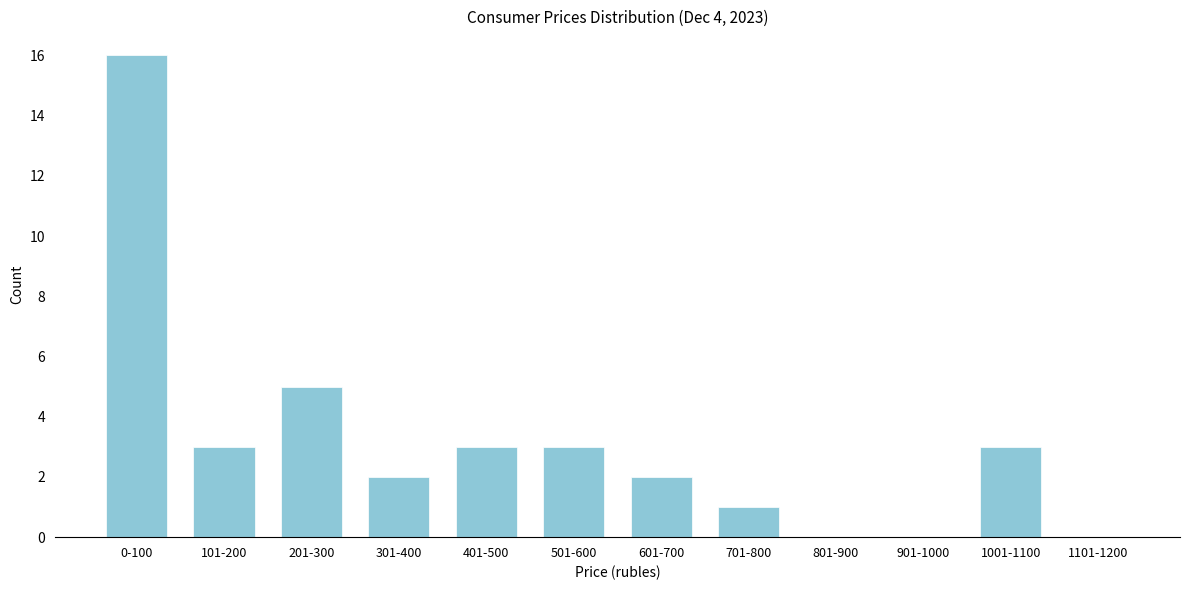

Reading left to right, transcribe all the data shown in this chart.

0-100=16	101-200=3	201-300=5	301-400=2	401-500=3	501-600=3	601-700=2	701-800=1	801-900=0	901-1000=0	1001-1100=3	1101-1200=0